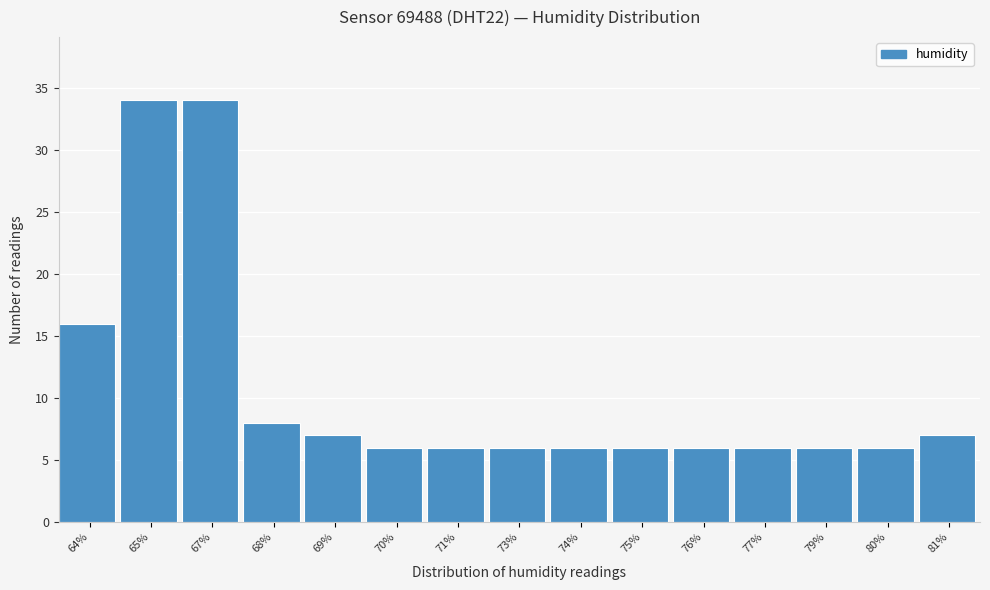

Reading left to right, list all the values displayed in this chart.

16	34	34	8	7	6	6	6	6	6	6	6	6	6	7